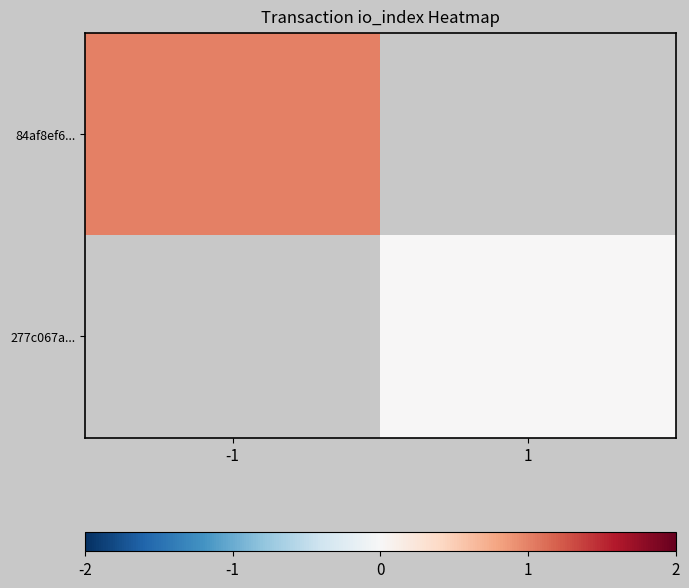

List the labels in order of 84af8ef6... value, largest first.

-1, 1